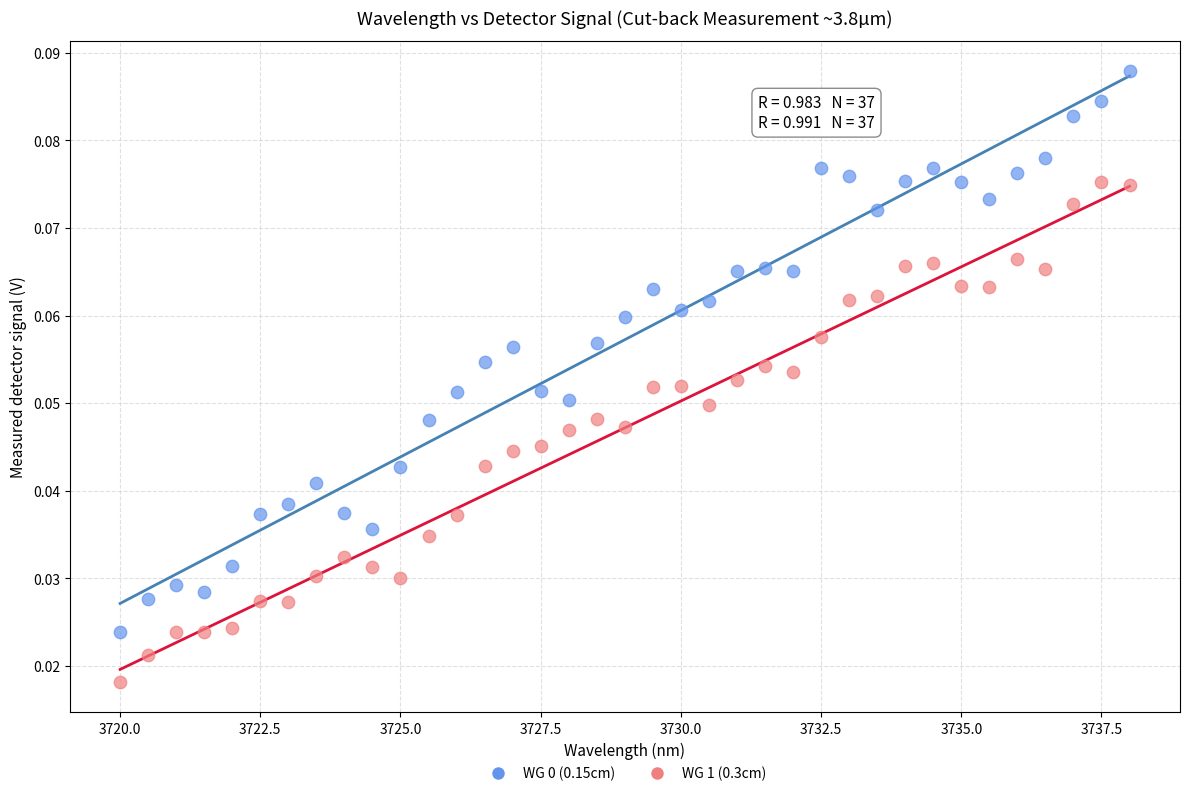

Which series reaches the minimum Y coordinate?

WG 1 (0.3cm)